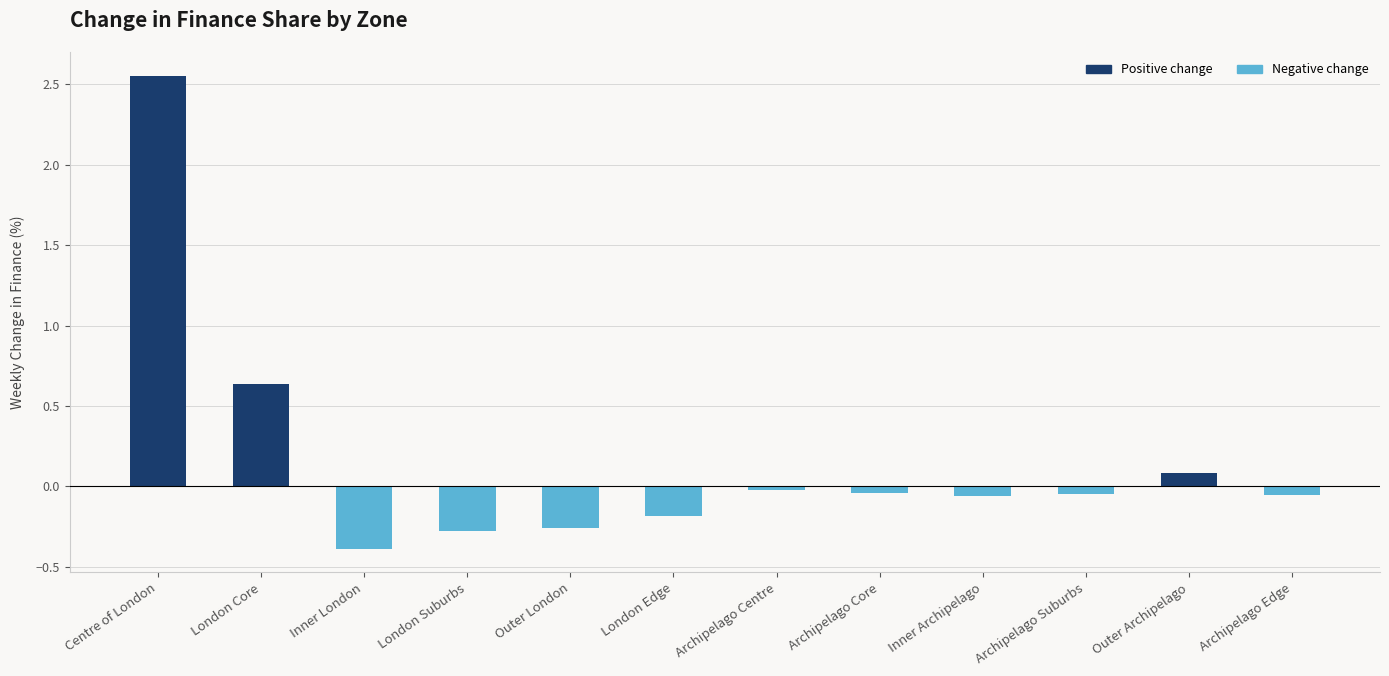

What is the maximum value shown in the chart?

2.6